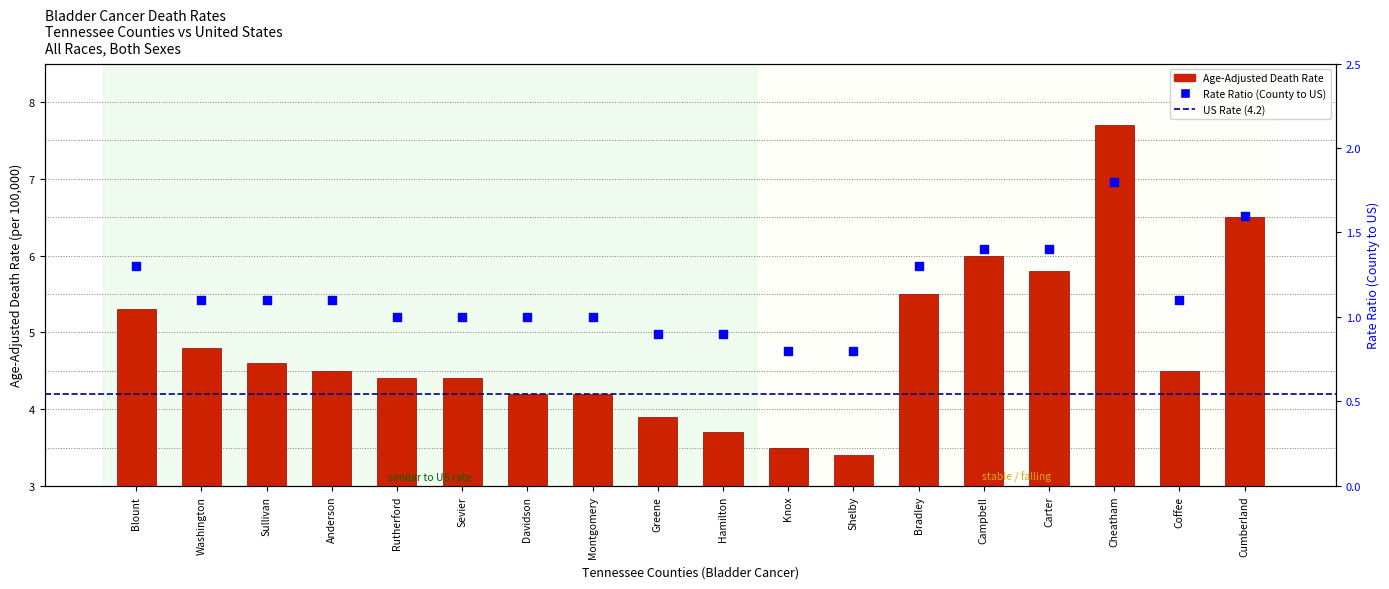

Is the value of Rate Ratio at Knox greater than the value of Age-Adjusted Death Rate at Greene?

No